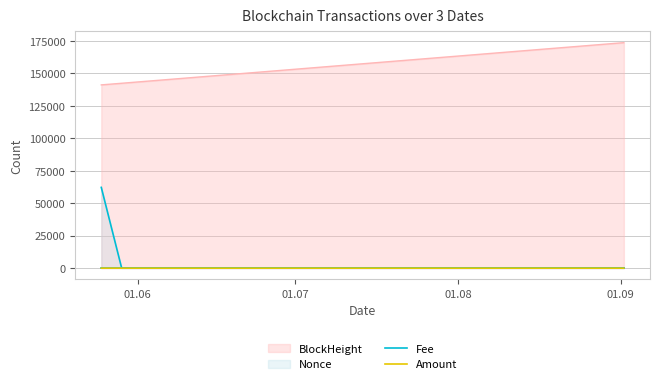

What is the sum of the Amount values at 01.08 and 01.06?

2.5